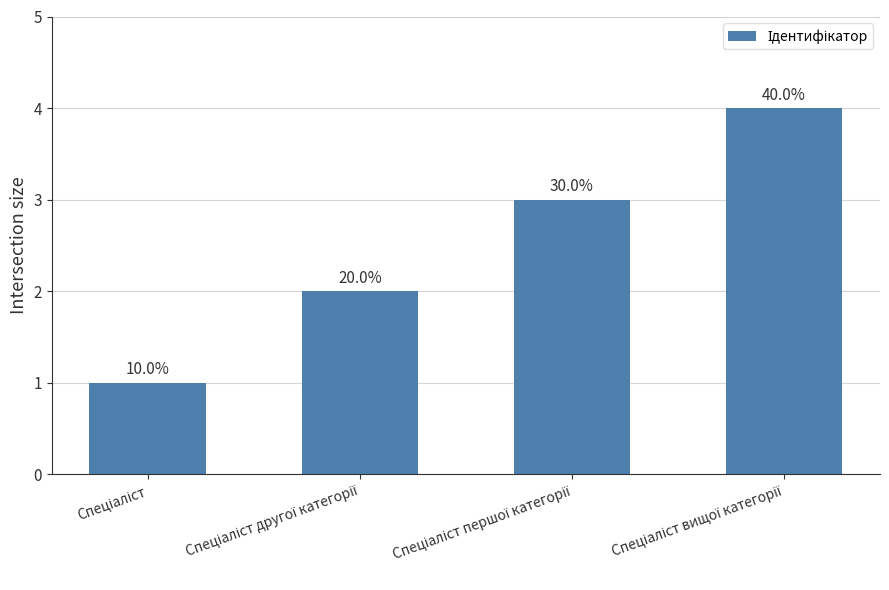

Where is the data nearest to the value 2?

Спеціаліст другої категорії